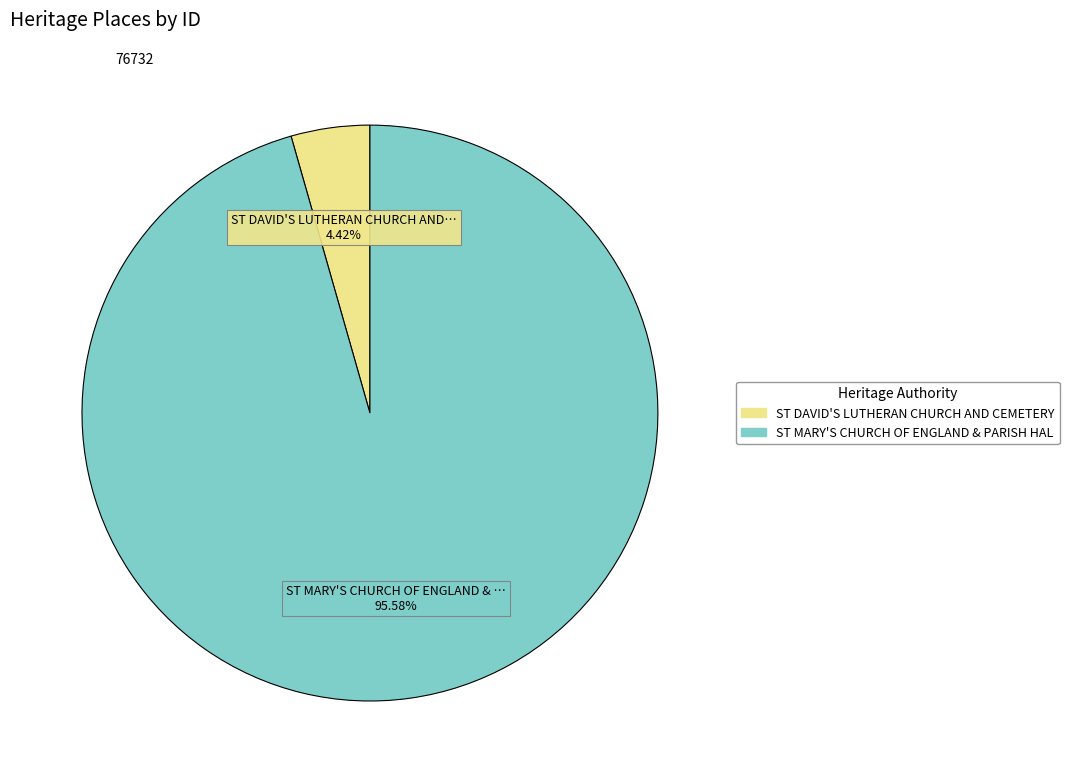

Is there any slice that represents more than half of the pie?

Yes